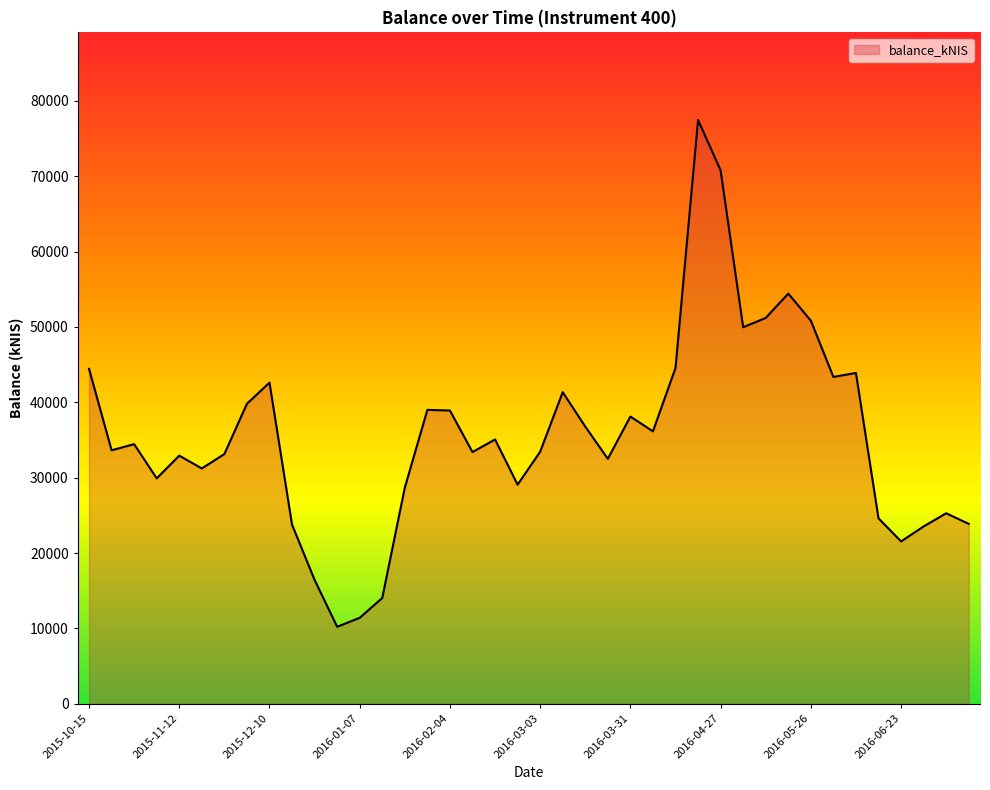

Does the chart display data point markers on the line(s)?

No